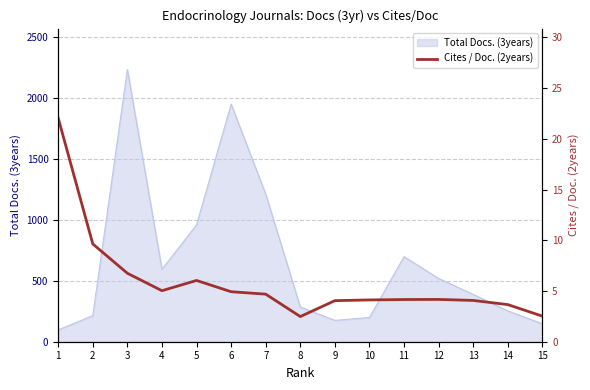

How many data points does each series have?

15